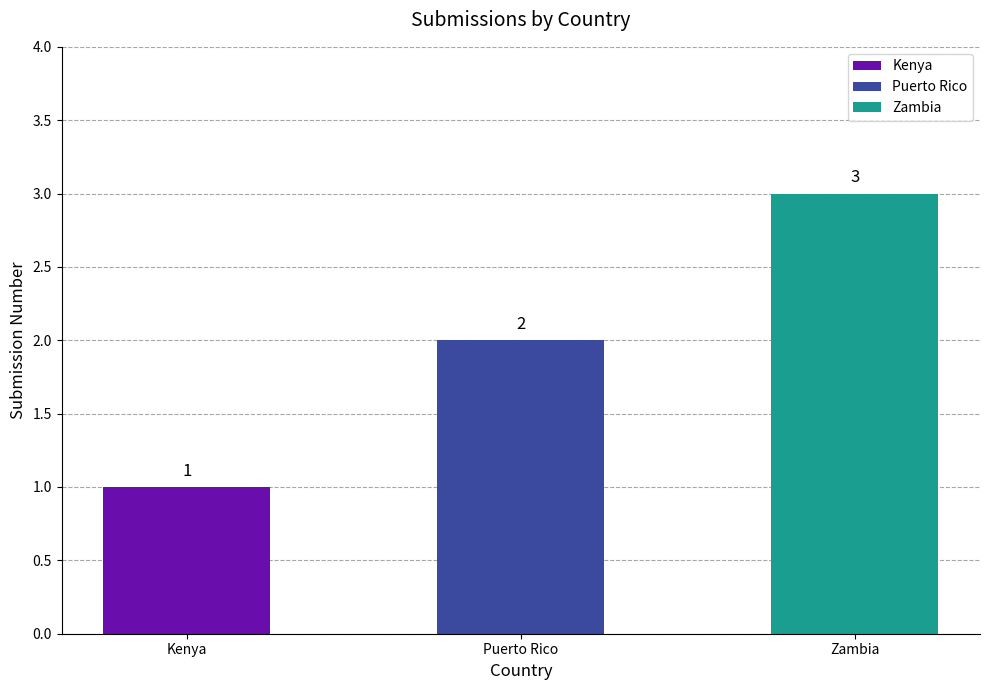

Reading left to right, list all the values displayed in this chart.

Kenya=1	Puerto Rico=2	Zambia=3